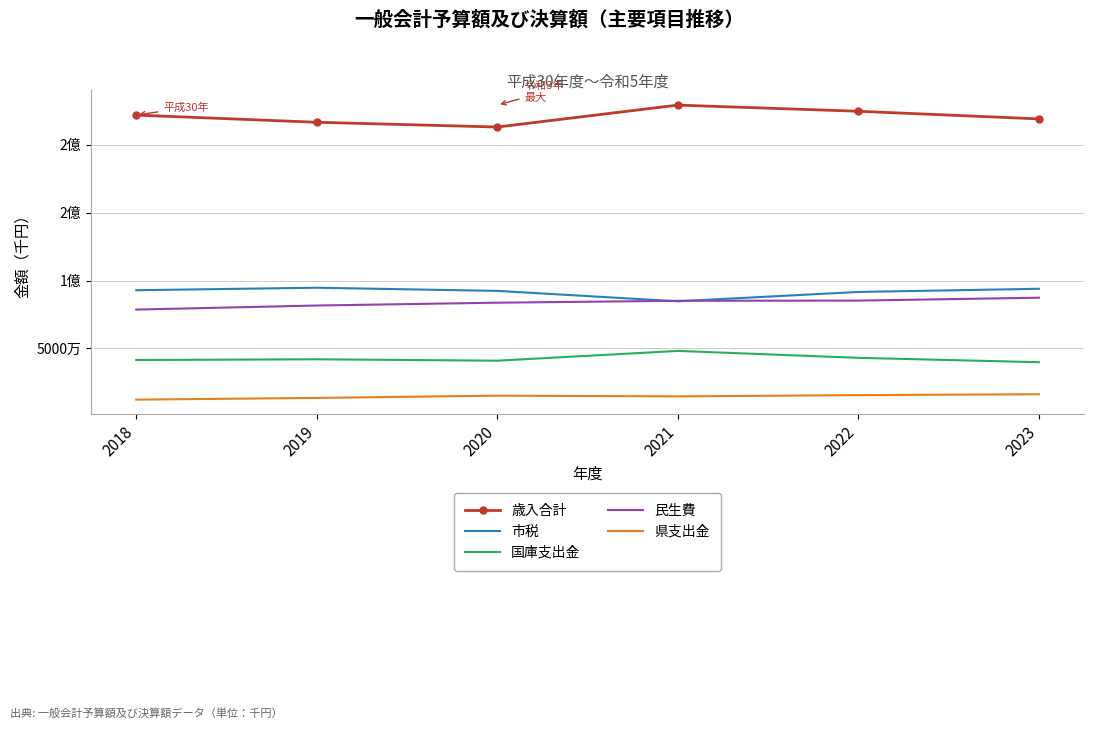

True or false: 県支出金 has a value of 25285621 at 2022.

False